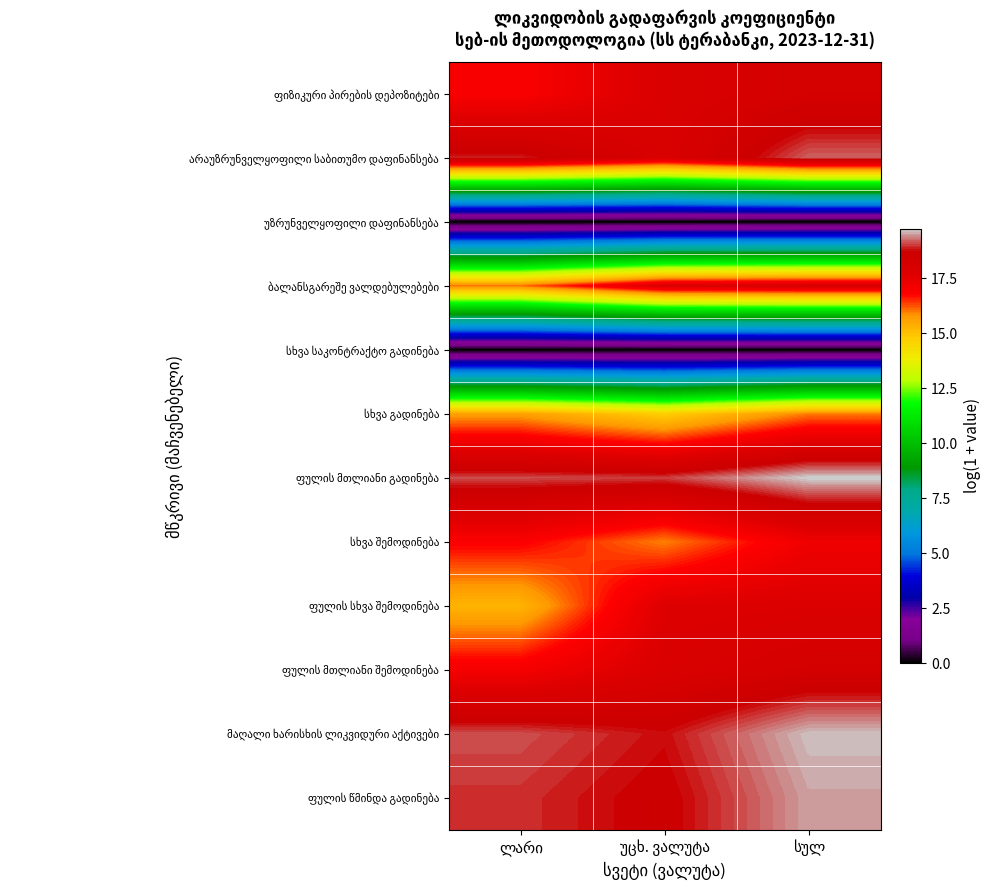

List the series in order of their peak value, highest first.

ფულის მთლიანი გადინება, მაღალი ხარისხის ლიკვიდური აქტივები, ფულის წმინდა გადინება, არაუზრუნველყოფილი საბითუმო დაფინანსება, ფულის მთლიანი შემოდინება, ფიზიკური პირების დეპოზიტები, ბალანსგარეშე ვალდებულებები, ფულის სხვა შემოდინება, სხვა შემოდინება, სხვა გადინება, უზრუნველყოფილი დაფინანსება, სხვა საკონტრაქტო გადინება